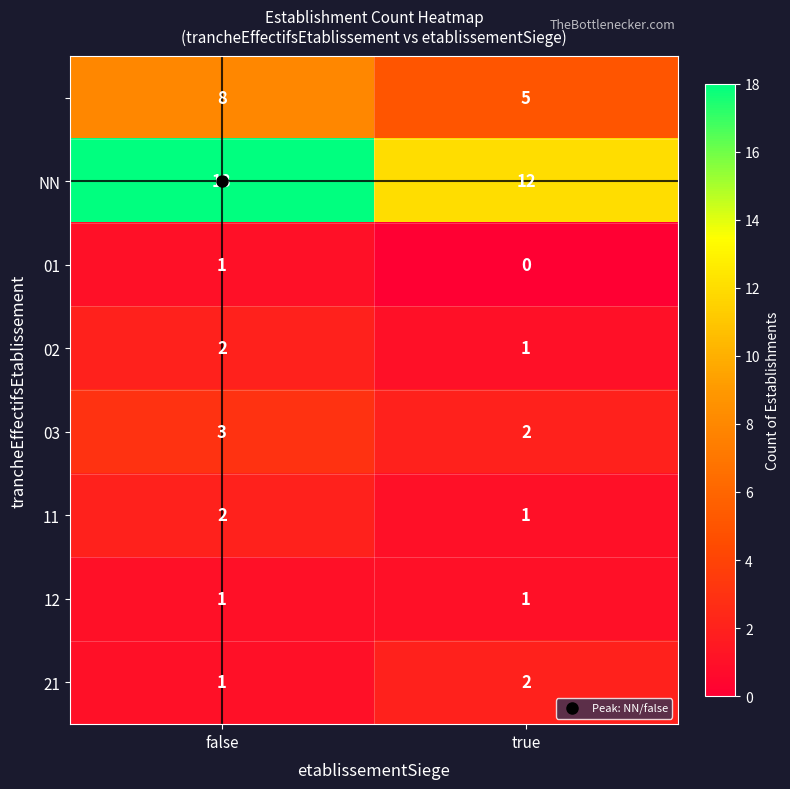

What is the difference between the highest and lowest values at true?

12